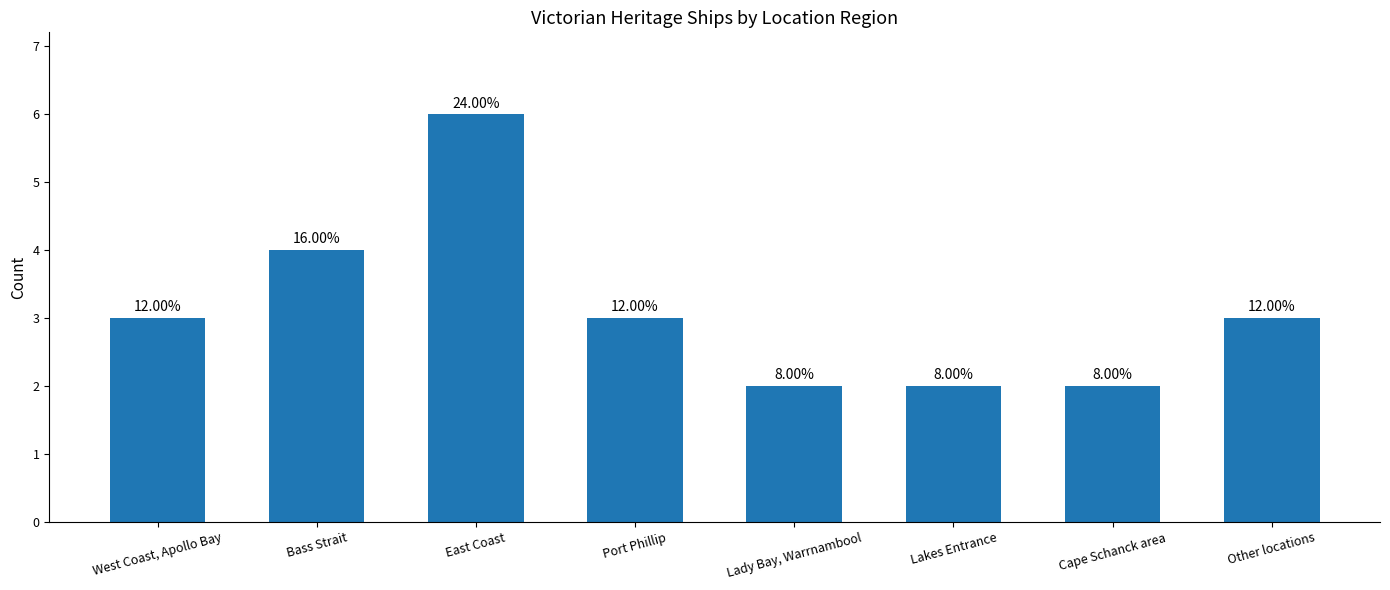

Does the chart contain any negative values?

No